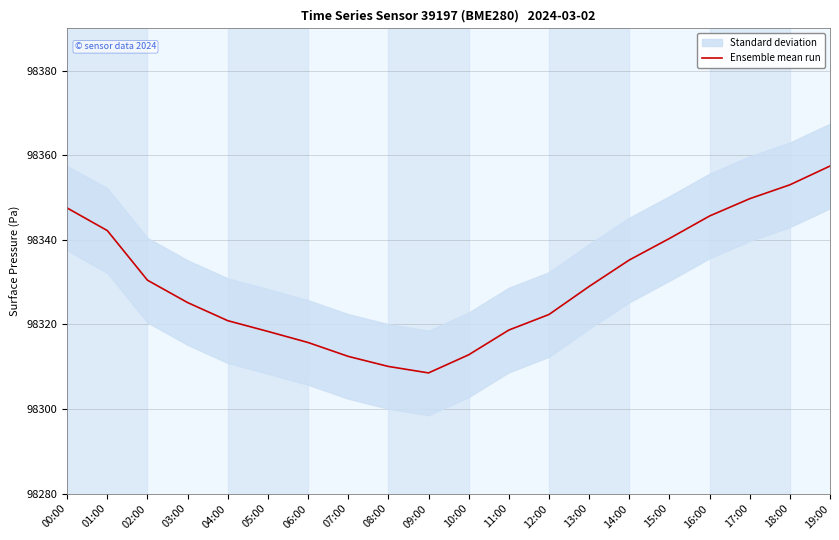

Which category has the lowest value across all series?

09:00